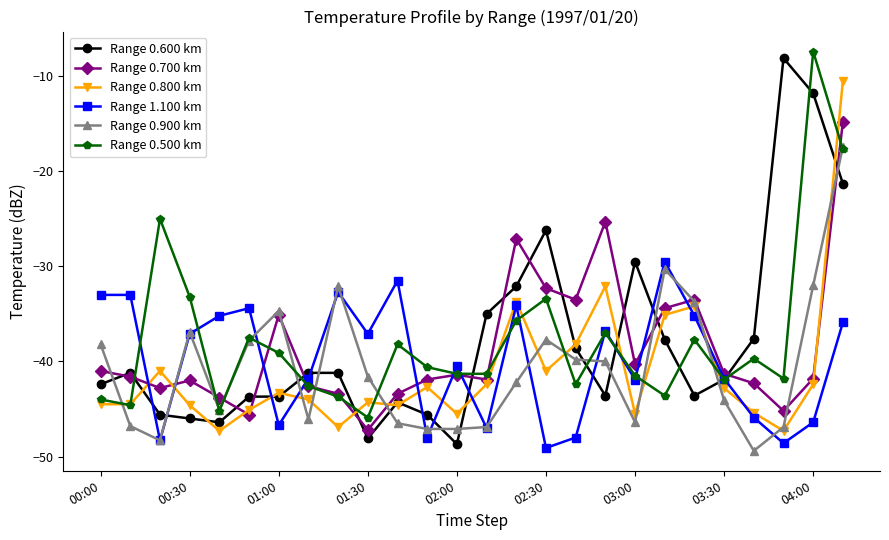

True or false: Range 1.100 km and Range 0.700 km cross at least once.

True